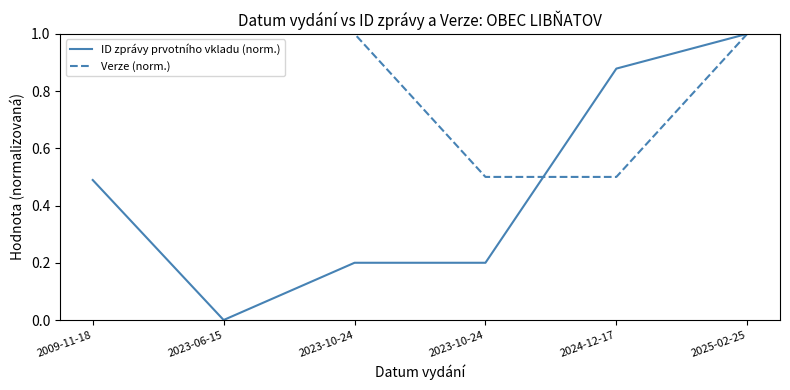

How many lines are shown in the chart?

2